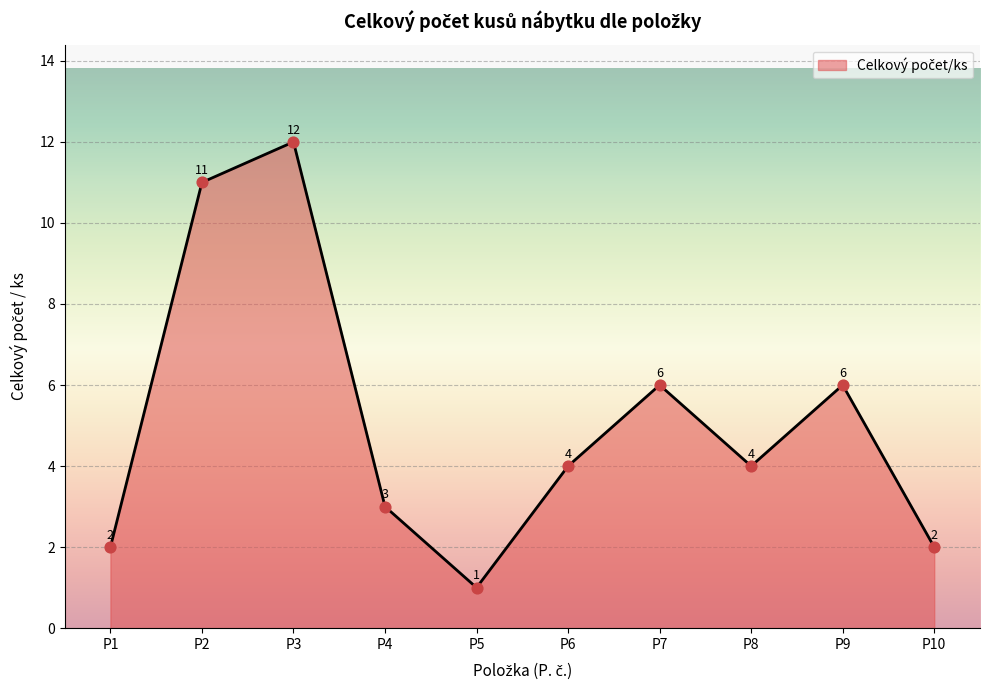

What is the change in value from P3 to P8?

-8